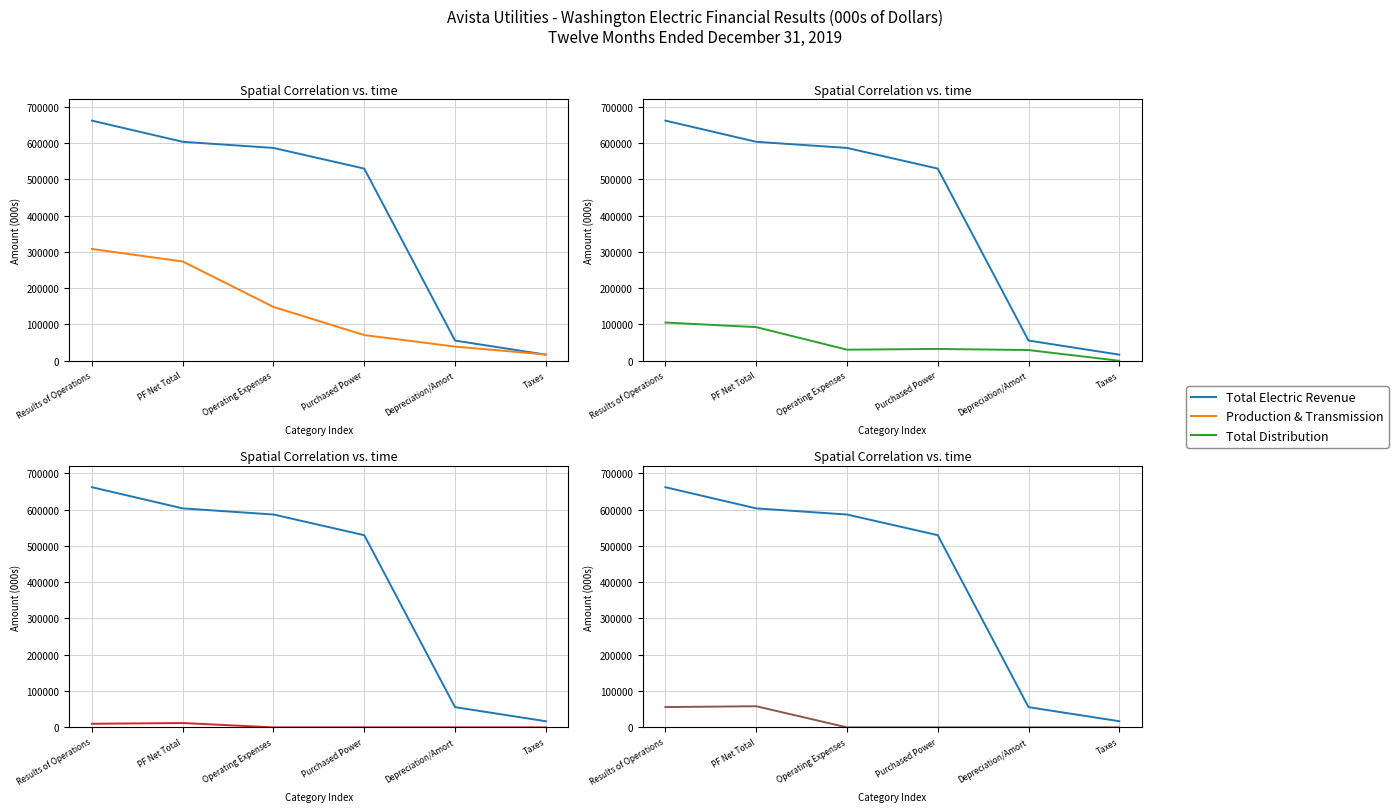

At which label is Total Distribution closest to 52650?

Purchased Power